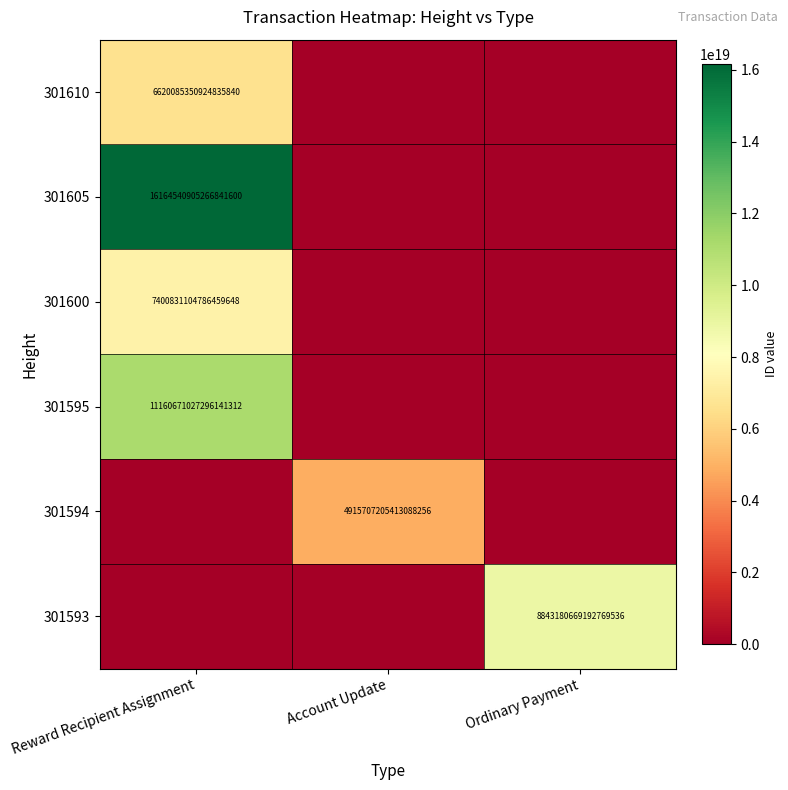

The 301600 series shows 7400831104786459648 at Reward Recipient Assignment. True or false?

True